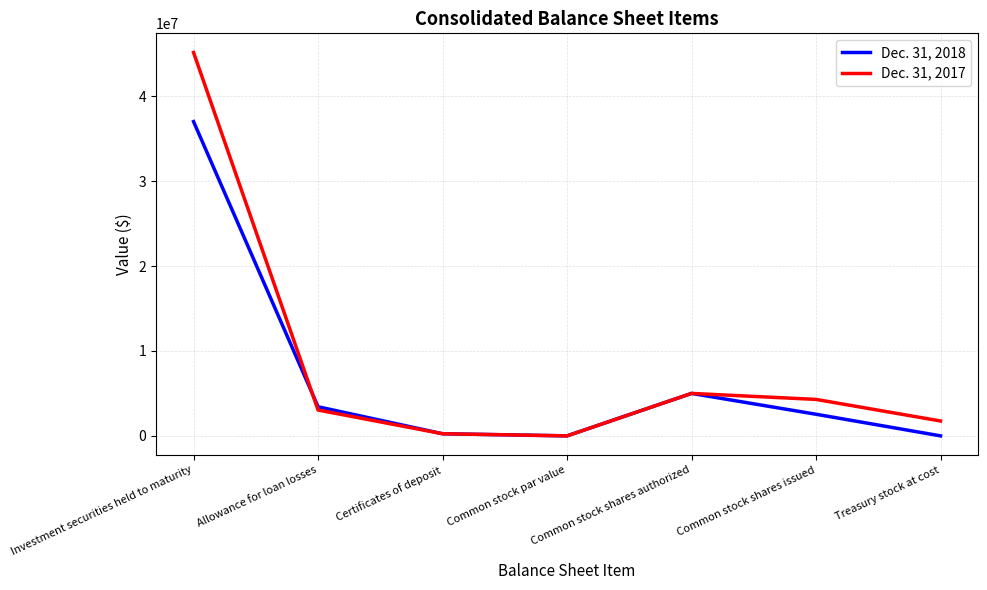

What is the difference between the highest and lowest values at Allowance for loan losses?

385237